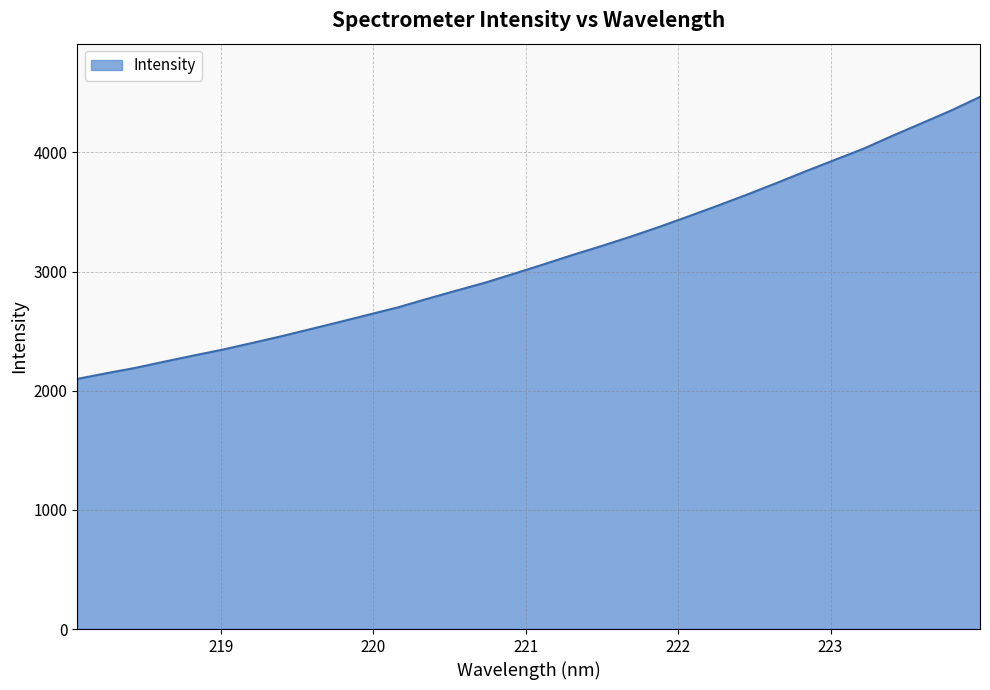

What is the smallest value displayed?

2098.8